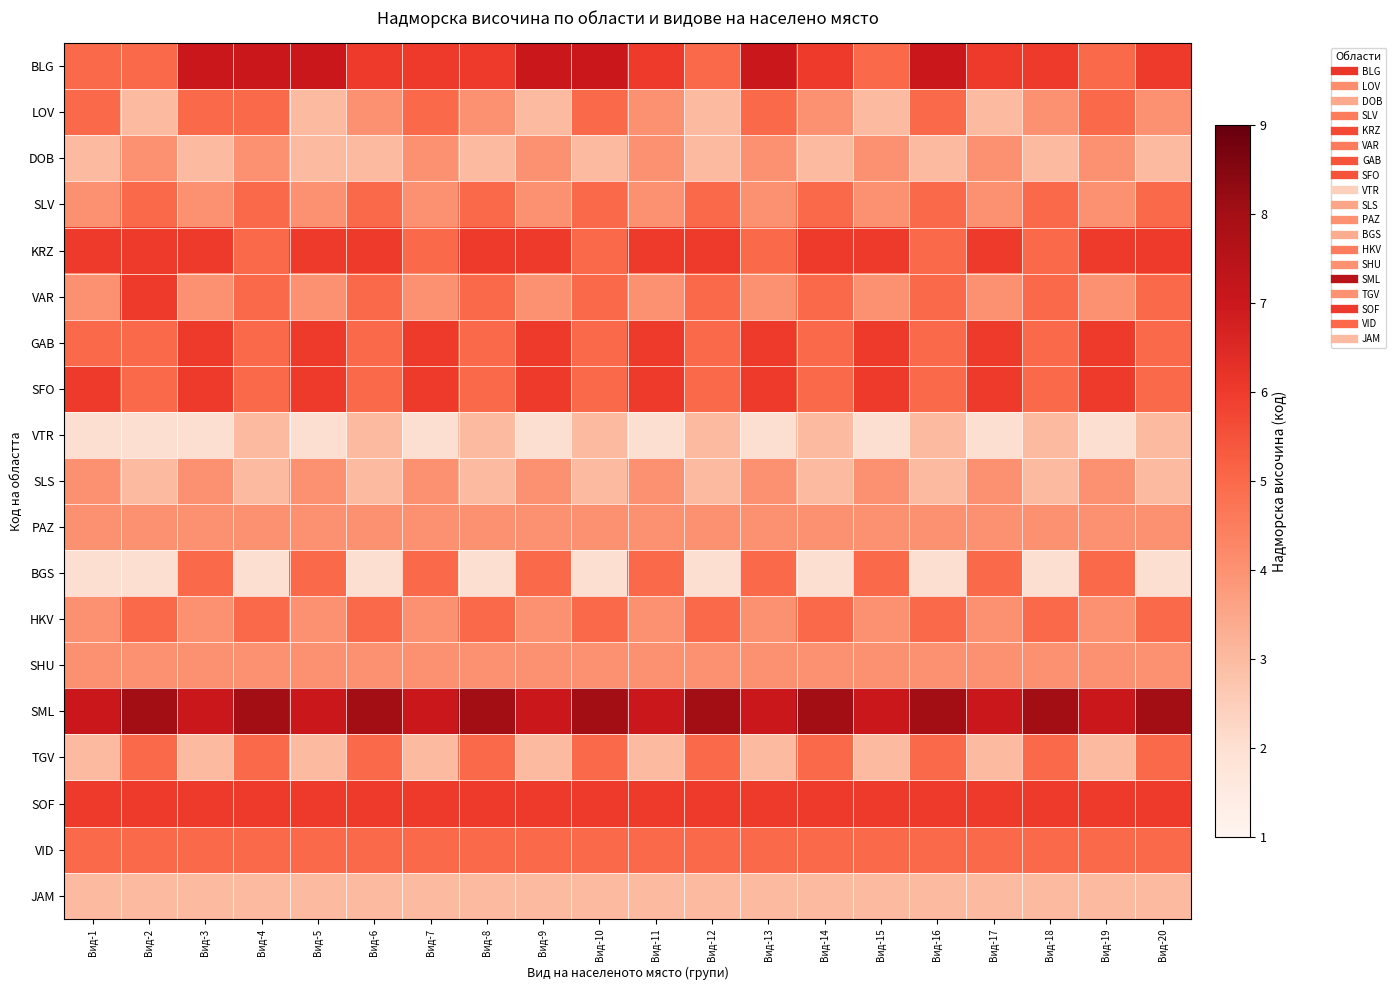

List the series in order of their peak value, highest first.

SML, BLG, KRZ, VAR, GAB, SFO, SOF, LOV, SLV, BGS, HKV, TGV, VID, DOB, SLS, PAZ, SHU, VTR, JAM